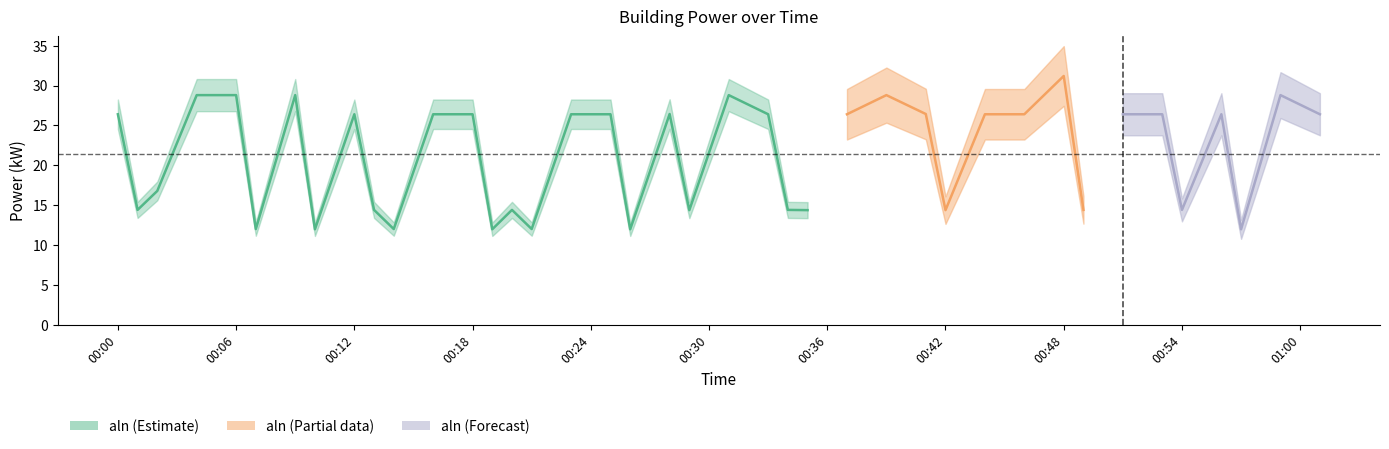

Which category has the highest value across all series?

2022-10-25T00:48:00